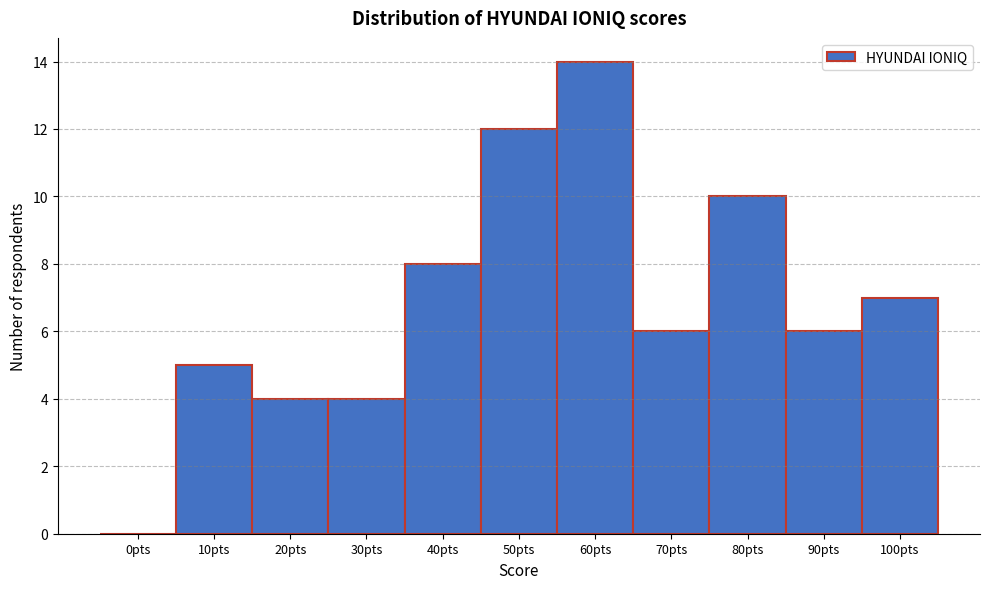

Reading right to left, what are all the values shown in this chart?

100pts=7	90pts=6	80pts=10	70pts=6	60pts=14	50pts=12	40pts=8	30pts=4	20pts=4	10pts=5	0pts=0